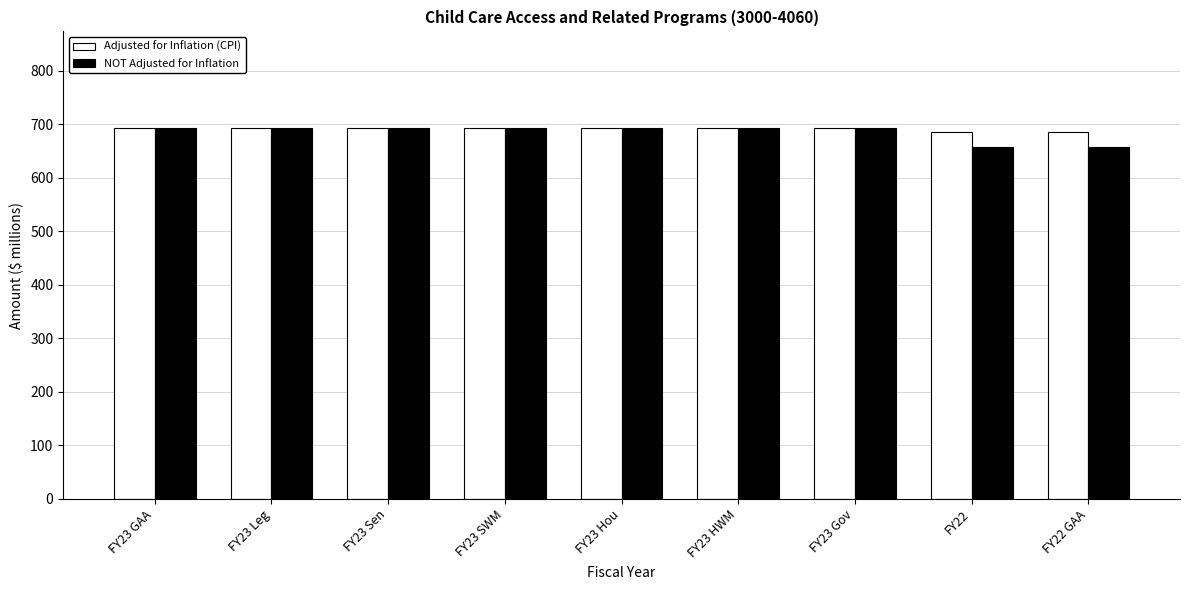

Which series has the widest spread of values?

NOT Adjusted for Inflation